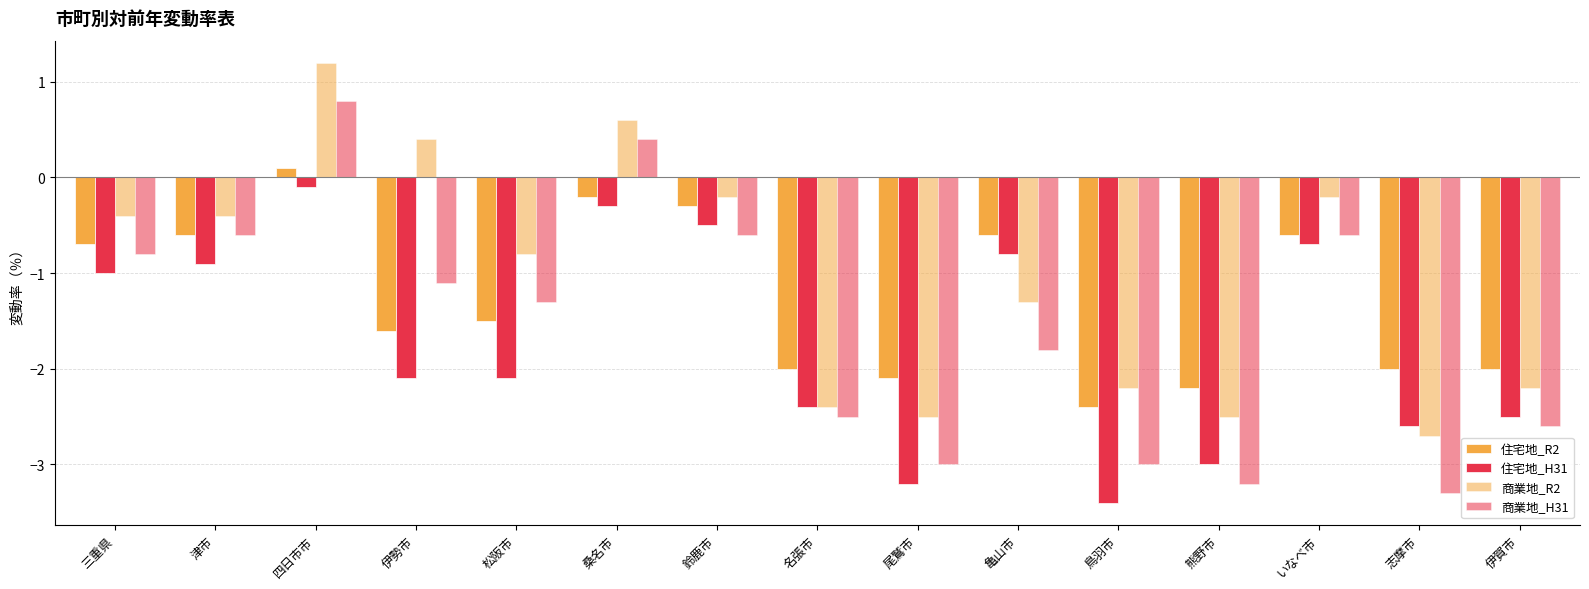

How many data points in 住宅地_R2 are above -1?

7